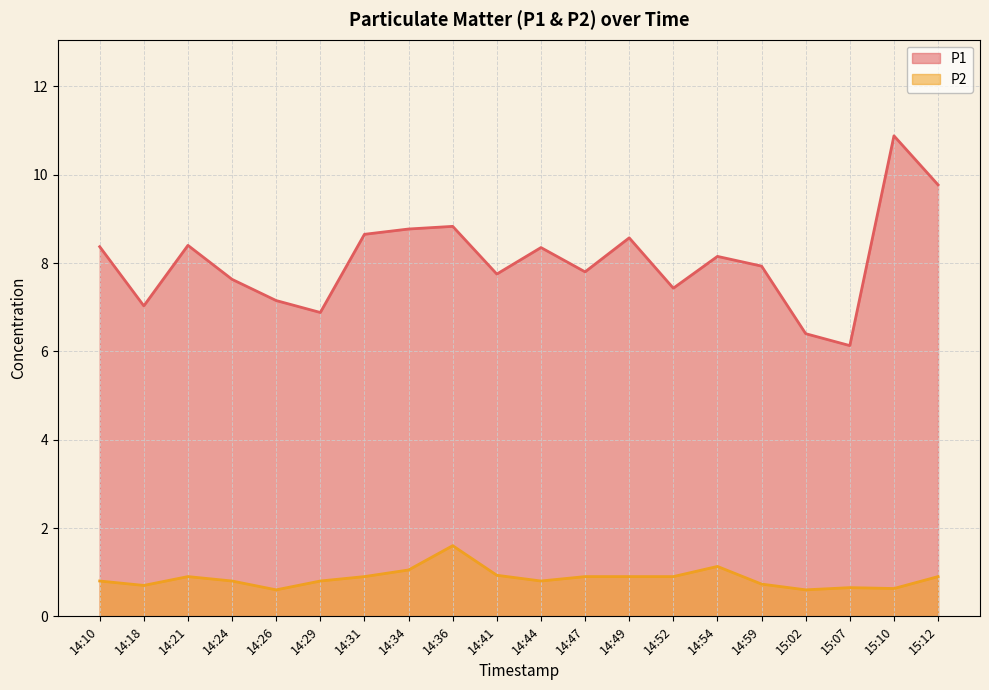

Reading left to right, transcribe all the data shown in this chart.

P1_line: 14:10=8.4	14:18=7.0	14:21=8.4	14:24=7.6	14:26=7.2	14:29=6.9	14:31=8.7	14:34=8.8	14:36=8.8	14:41=7.8	14:44=8.3	14:47=7.8	14:49=8.6	14:52=7.4	14:54=8.2	14:59=7.9	15:02=6.4	15:07=6.1	15:10=10.9	15:12=9.8
P2_line: 14:10=0.8	14:18=0.7	14:21=0.9	14:24=0.8	14:26=0.6	14:29=0.8	14:31=0.9	14:34=1.1	14:36=1.6	14:41=0.9	14:44=0.8	14:47=0.9	14:49=0.9	14:52=0.9	14:54=1.1	14:59=0.7	15:02=0.6	15:07=0.7	15:10=0.6	15:12=0.9